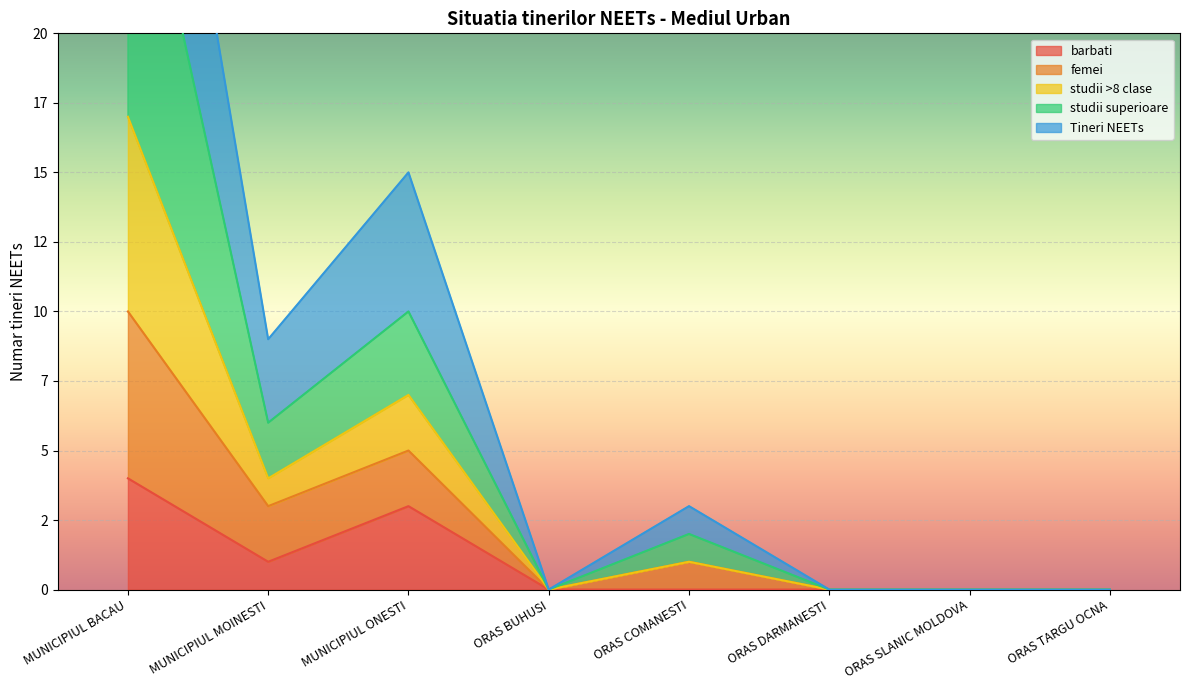

Is the value of barbati at MUNICIPIUL BACAU greater than the value of studii >8 clase at ORAS SLANIC MOLDOVA?

Yes